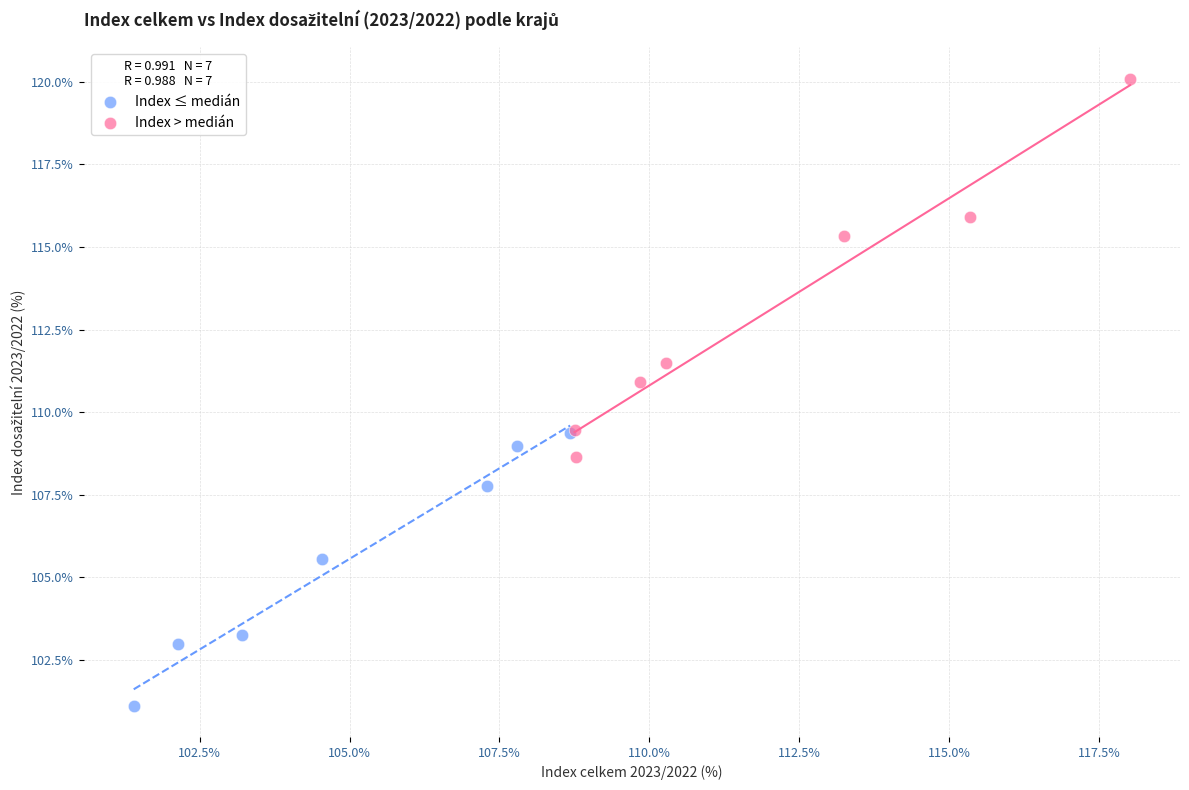

Which series has the widest spread of Y values?

Index > medián